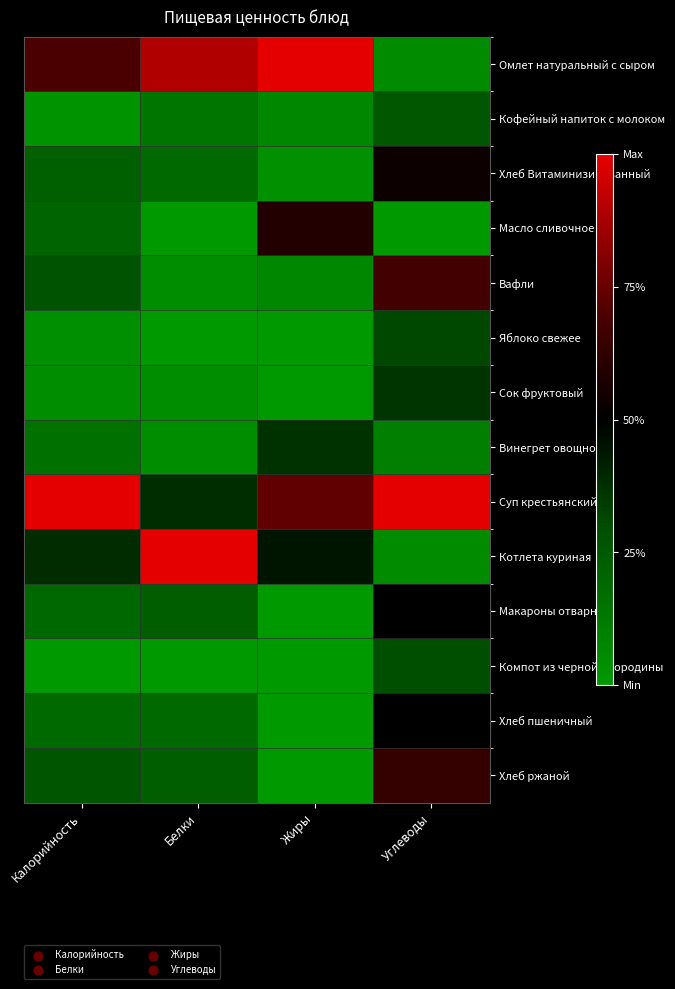

Rank the series by their maximum value, from highest to lowest.

Омлет натуральный с сыром, Суп крестьянский, Котлета куриная, Вафли, Хлеб ржаной, Масло сливочное, Хлеб Витаминизированный, Макароны отварные, Хлеб пшеничный, Винегрет овощной, Сок фруктовый, Яблоко свежее, Компот из черной смородины, Кофейный напиток с молоком